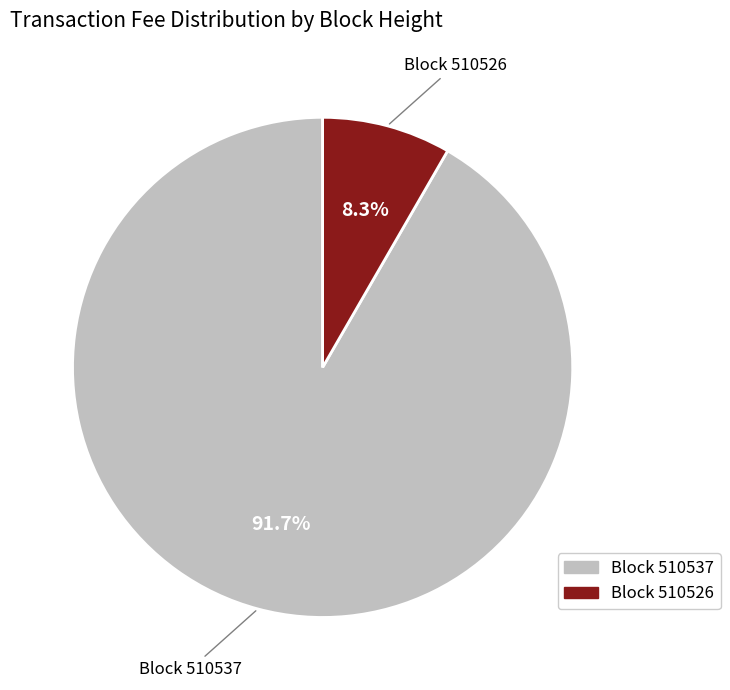

Is there any slice that represents more than half of the pie?

Yes